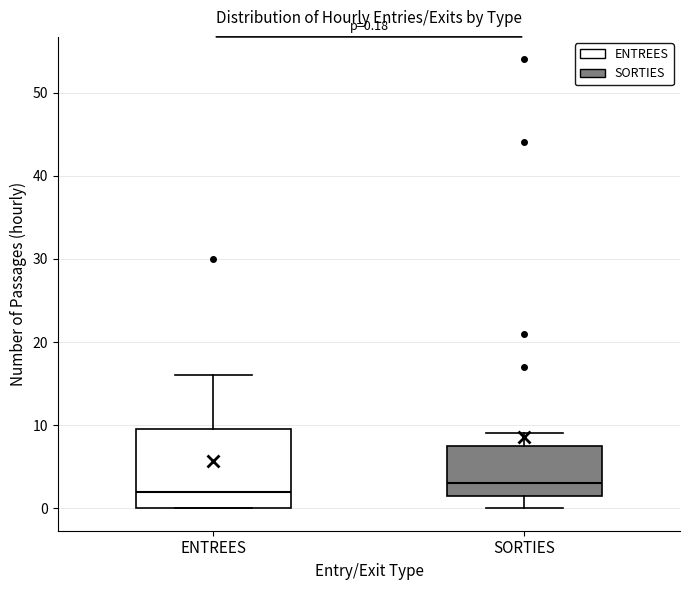

Comparing the boxes themselves (not the whiskers), which one is the tallest?

ENTREES